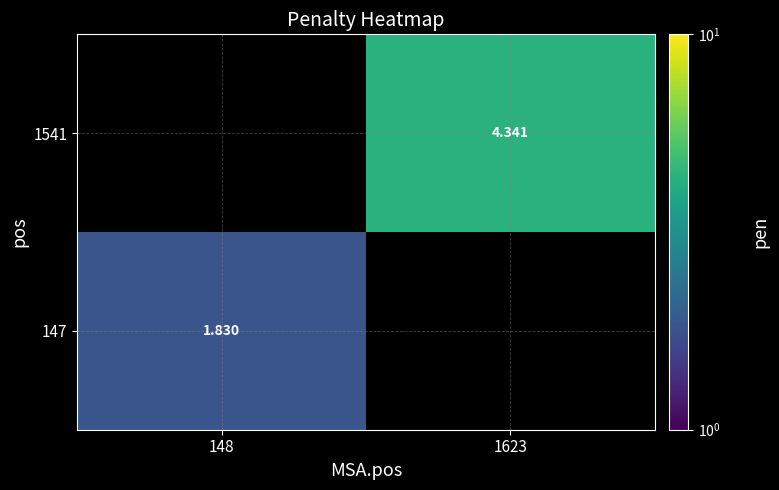

Is the value of 147 at 148 greater than the value of 1541 at 1623?

No